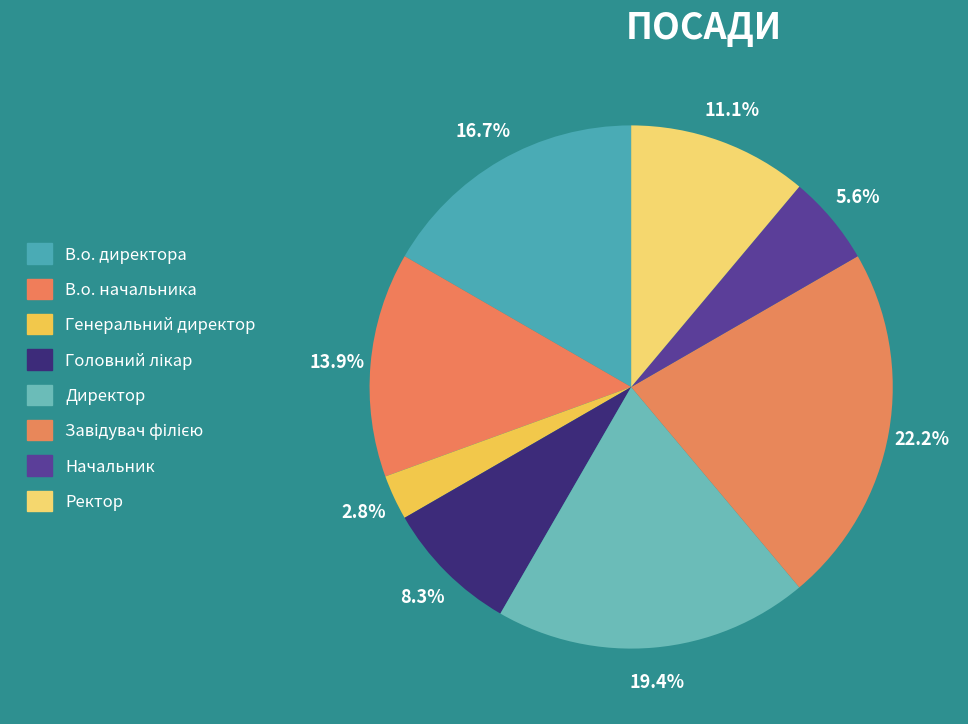

What is the ratio of the value at Начальник to the value at Ректор?

0.5